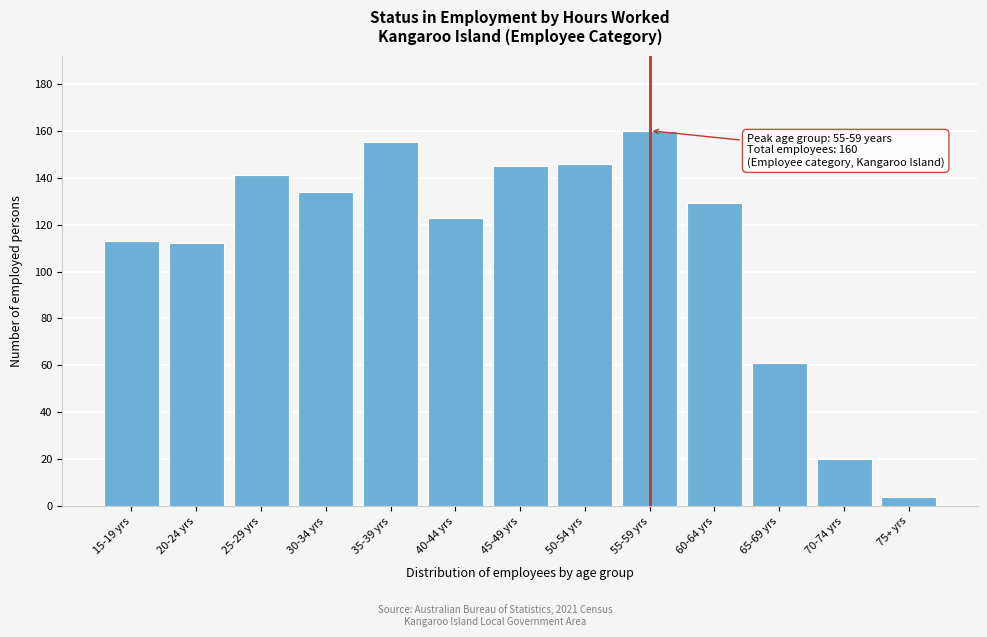

Reading left to right, transcribe all the data shown in this chart.

15-19 yrs=113	20-24 yrs=112	25-29 yrs=141	30-34 yrs=134	35-39 yrs=155	40-44 yrs=123	45-49 yrs=145	50-54 yrs=146	55-59 yrs=160	60-64 yrs=129	65-69 yrs=61	70-74 yrs=20	75+ yrs=4